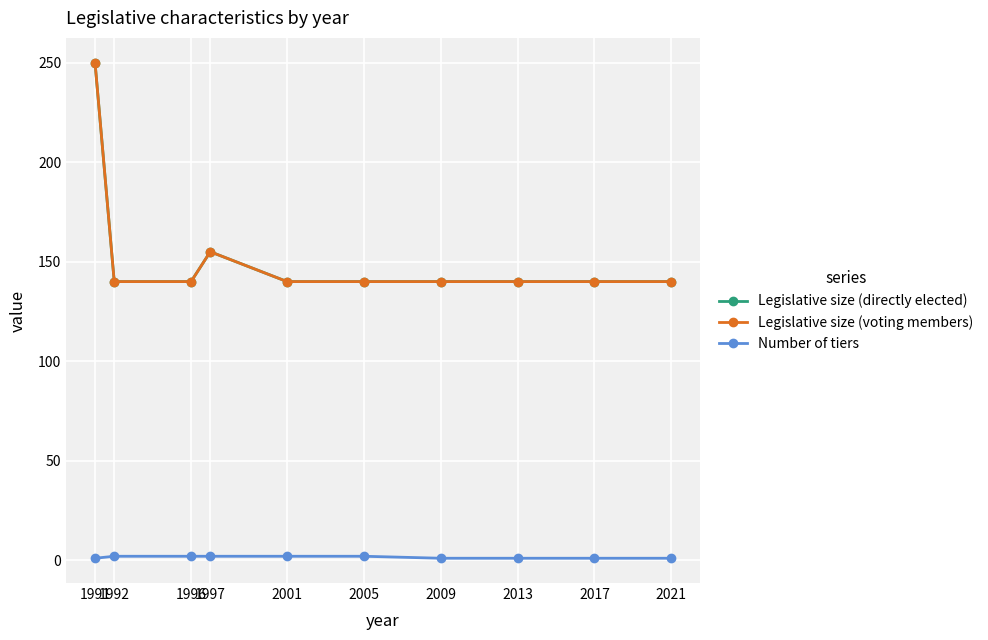

The value of Legislative size (directly elected) at 1991 is 412. True or false?

False